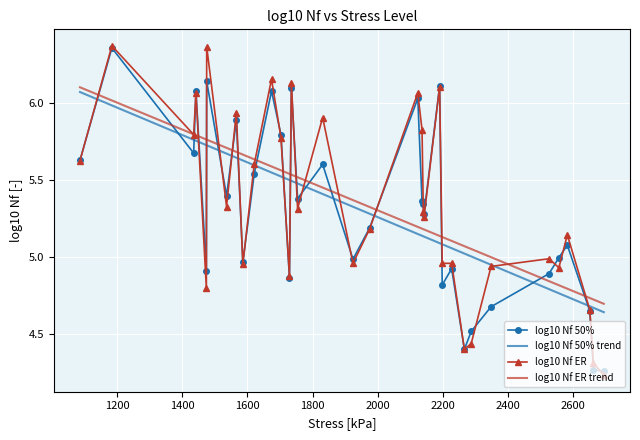

List the labels in order of log10 Nf 50% value, largest first.

8, 17, 33, 20, 6, 7, 23, 2, 3, 16, 15, 9, 14, 5, 1, 12, 32, 22, 26, 28, 25, 24, 0, 30, 21, 10, 13, 18, 19, 31, 27, 4, 29, 11